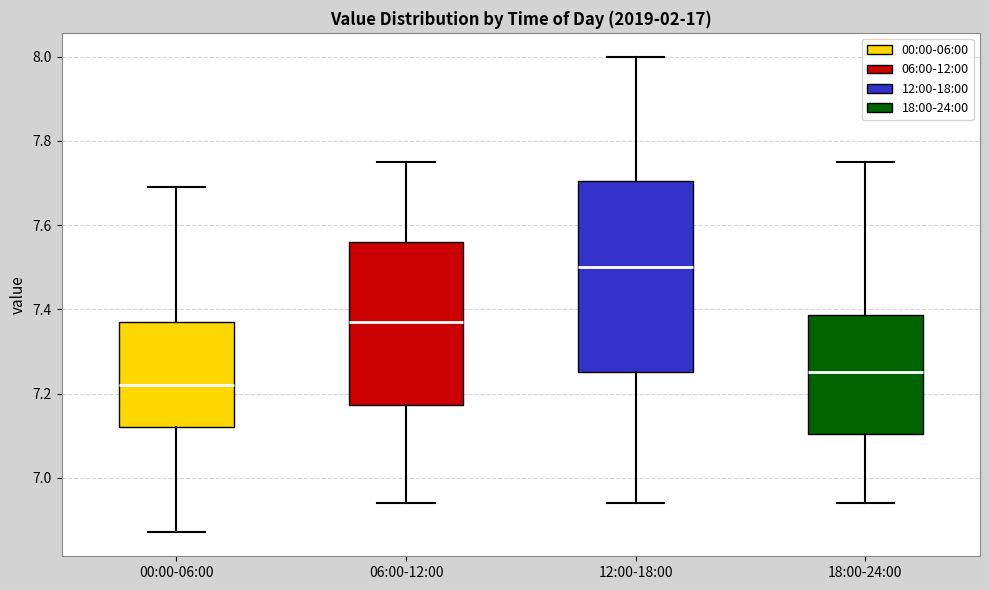

Which box's median line is the lowest?

00:00-06:00